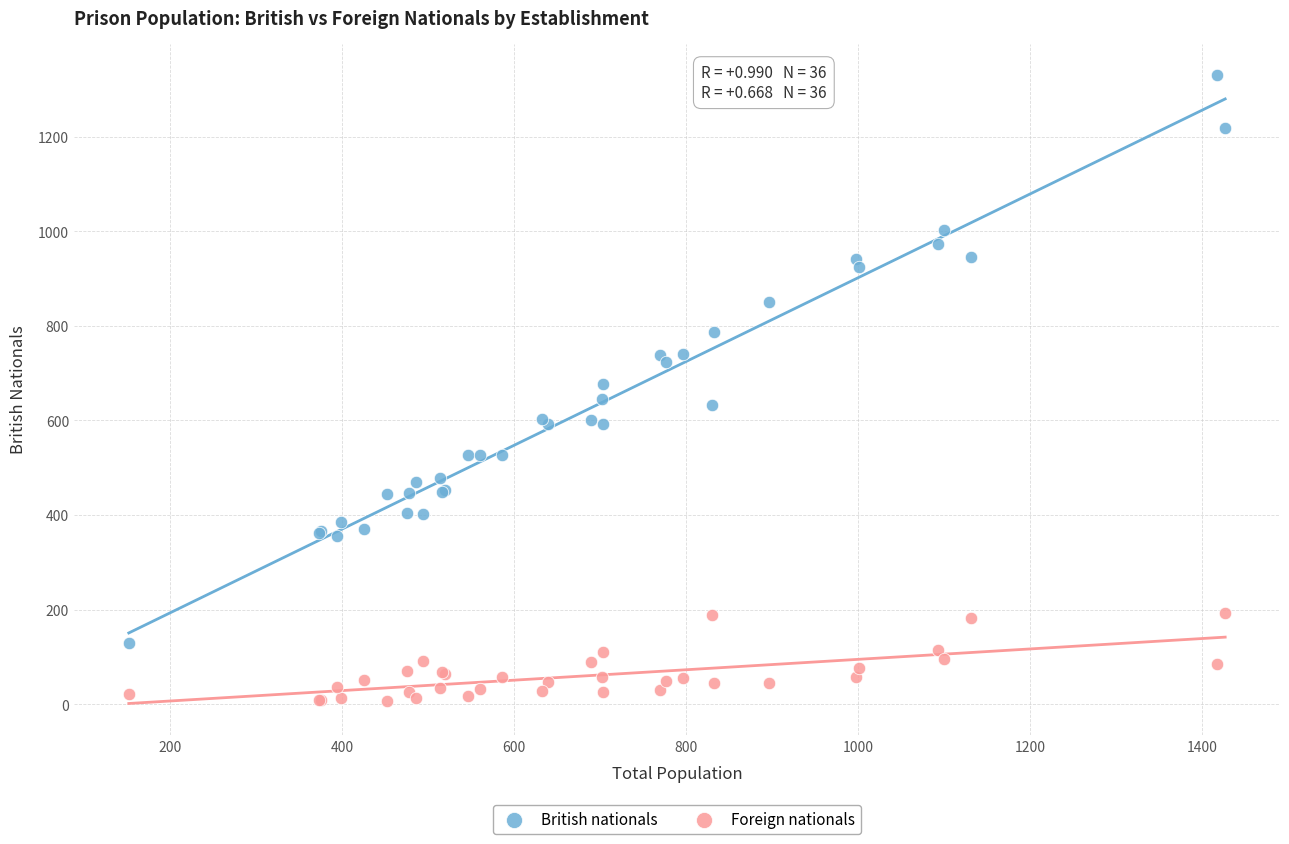

Which series reaches the minimum Y coordinate?

Foreign nationals